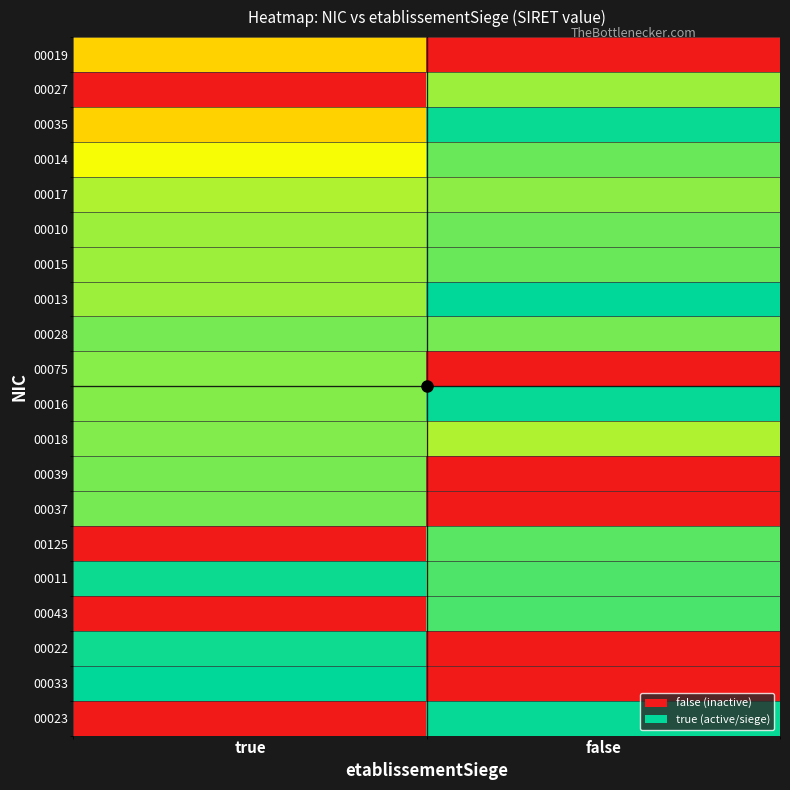

At which category is the sum across all series the highest?

true